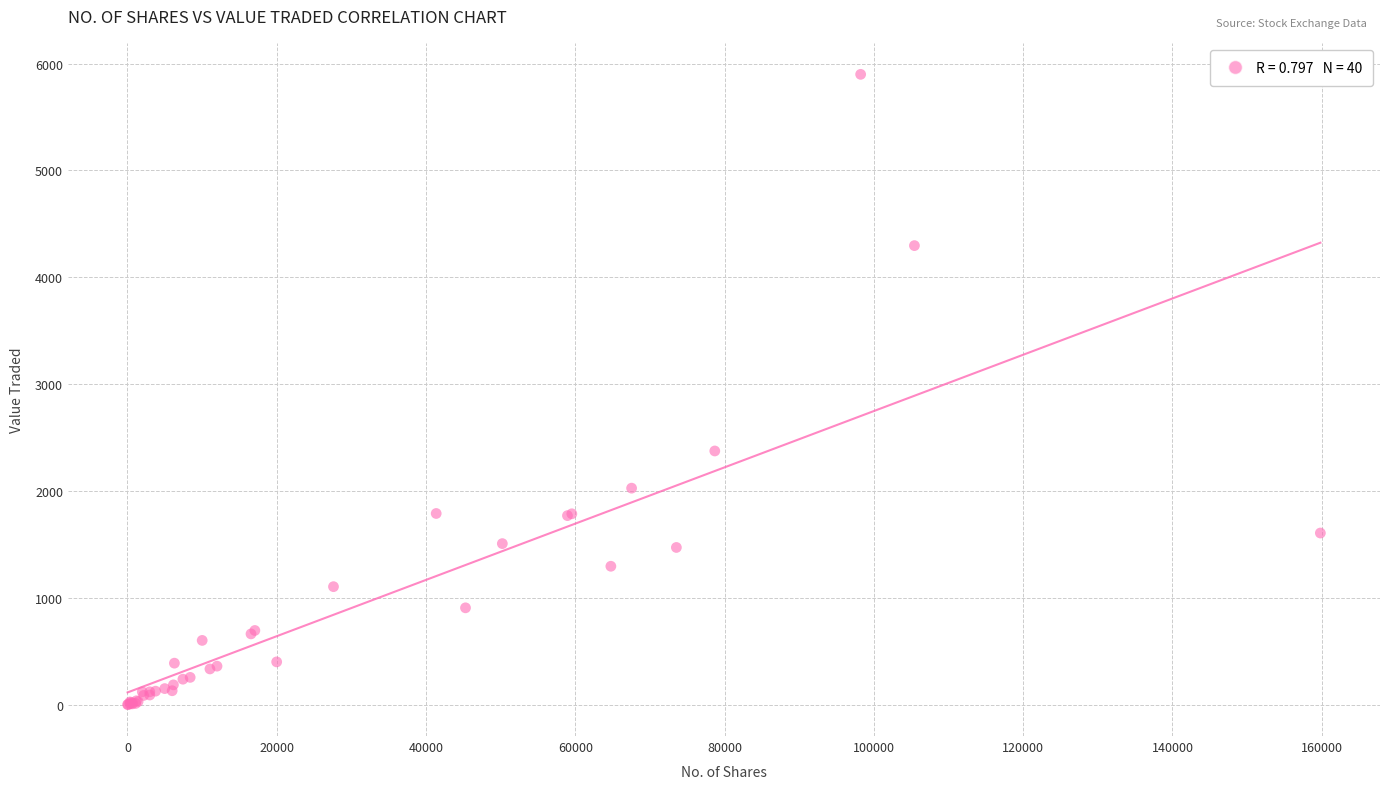

What Y value in the scatter plot is closest to 2950?

2374